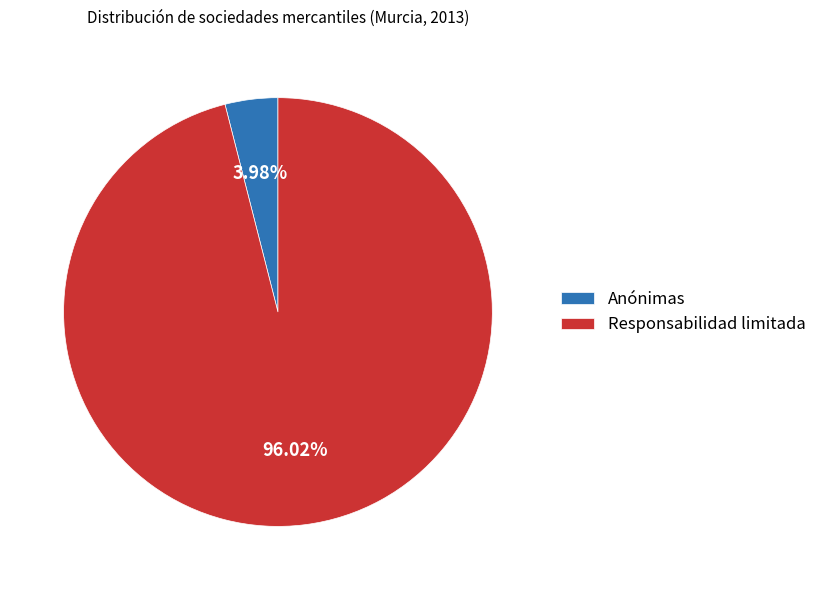

True or false: Responsabilidad limitada accounts for 96% of the total.

True